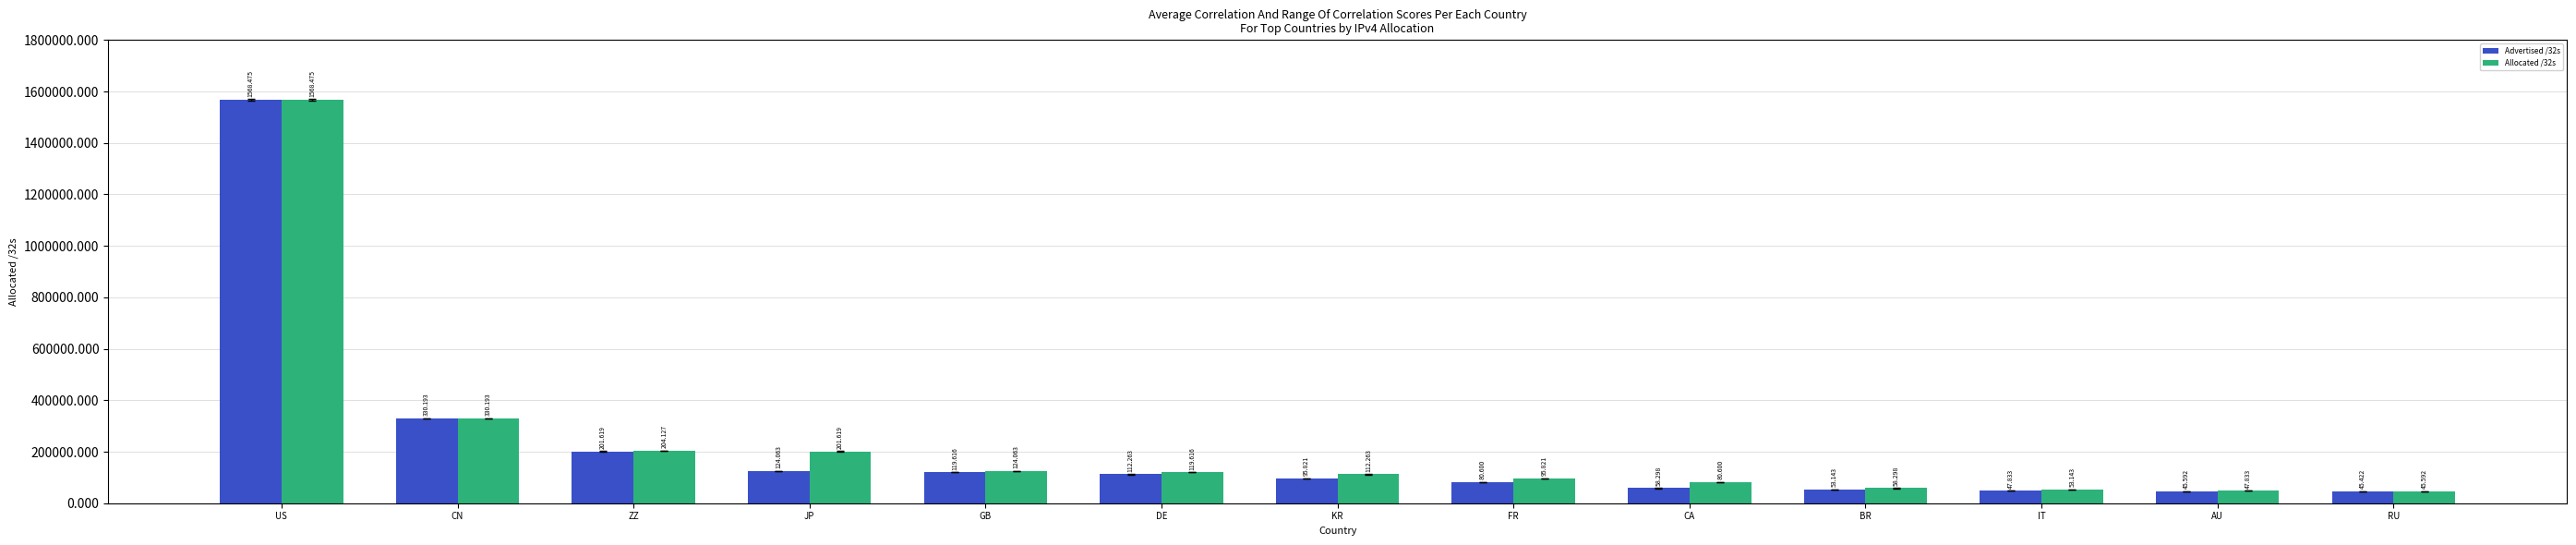

Does the chart contain any negative values?

No